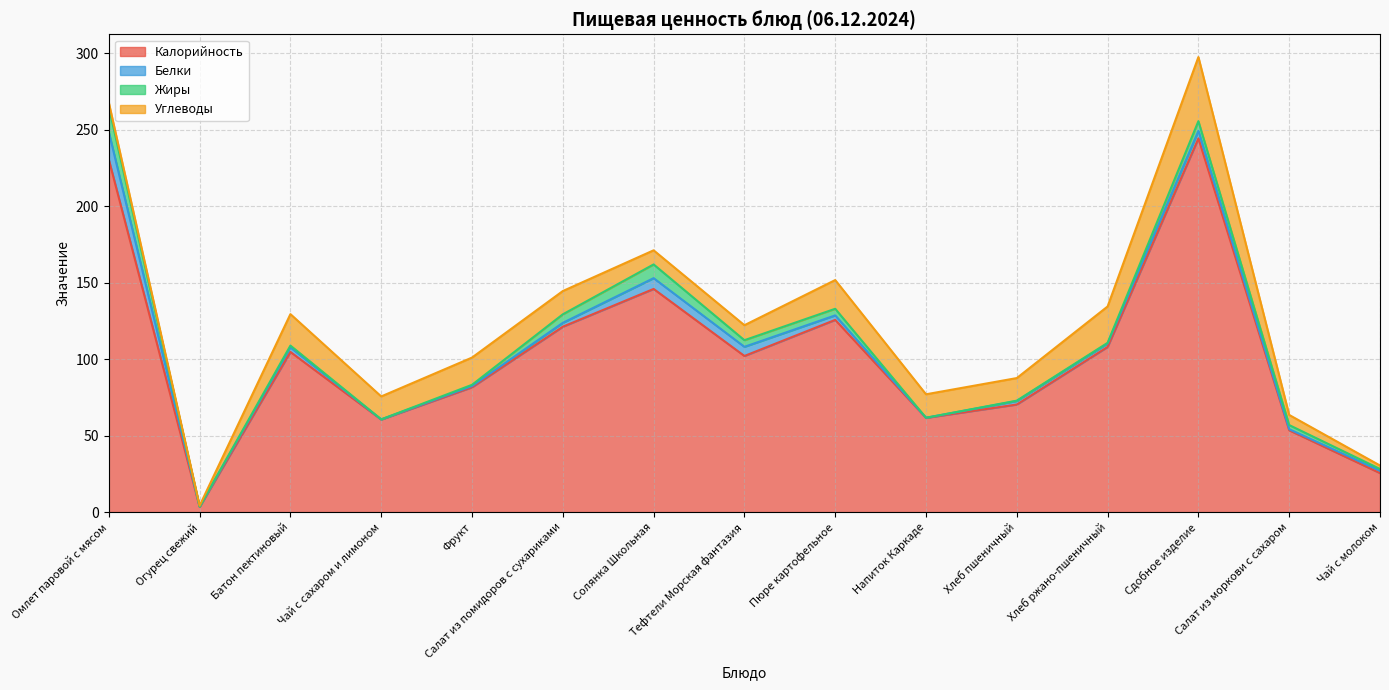

Reading right to left, list all the values displayed in this chart.

Калорийность: Чай с молоком=25.5	Салат из моркови с сахаром=53.5	Сдобное изделие=244.3	Хлеб ржано-пшеничный=108.0	Хлеб пшеничный=70.3	Напиток Каркаде=61.6	Пюре картофельное=125.6	Тефтели Морская фантазия=102.0	Солянка Школьная=145.9	Салат из помидоров с сухариками=121.2	Фрукт=81.6	Чай с сахаром и лимоном=60.5	Батон пектиновый=104.7	Огурец свежий=3.4	Омлет паровой с мясом=230.4
Белки: Чай с молоком=1.5	Салат из моркови с сахаром=0.7	Сдобное изделие=4.9	Хлеб ржано-пшеничный=2.2	Хлеб пшеничный=2.3	Напиток Каркаде=0.1	Пюре картофельное=2.9	Тефтели Морская фантазия=6.0	Солянка Школьная=7.0	Салат из помидоров с сухариками=2.5	Фрукт=0.8	Чай с сахаром и лимоном=0.1	Батон пектиновый=3.0	Огурец свежий=0.2	Омлет паровой с мясом=17.9
Жиры: Чай с молоком=1.1	Салат из моркови с сахаром=2.7	Сдобное изделие=6.4	Хлеб ржано-пшеничный=0.4	Хлеб пшеничный=0.2	Напиток Каркаде=0.0	Пюре картофельное=4.3	Тефтели Морская фантазия=4.3	Солянка Школьная=9.0	Салат из помидоров с сухариками=5.6	Фрукт=0.8	Чай с сахаром и лимоном=0.0	Батон пектиновый=1.2	Огурец свежий=0.0	Омлет паровой с мясом=16.4
Углеводы: Чай с молоком=2.3	Салат из моркови с сахаром=6.6	Сдобное изделие=41.9	Хлеб ржано-пшеничный=23.8	Хлеб пшеничный=14.8	Напиток Каркаде=15.3	Пюре картофельное=18.8	Тефтели Морская фантазия=9.8	Солянка Школьная=9.2	Салат из помидоров с сухариками=15.2	Фрукт=17.8	Чай с сахаром и лимоном=15.0	Батон пектиновый=20.6	Огурец свежий=0.6	Омлет паровой с мясом=2.9